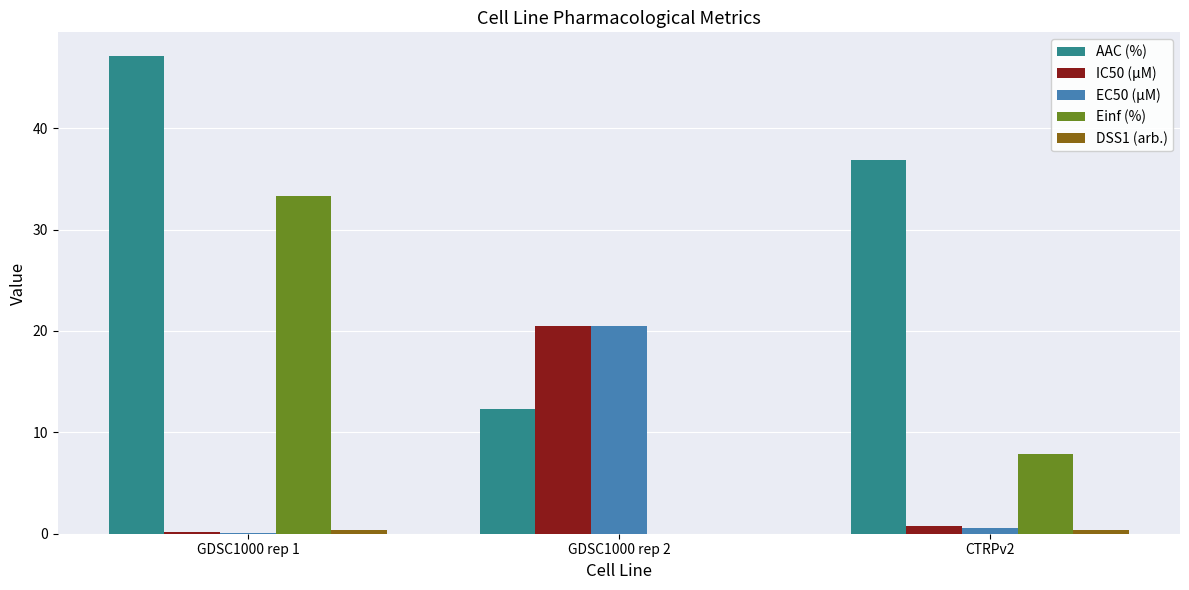

Which series has the largest range (max minus min)?

AAC (%)